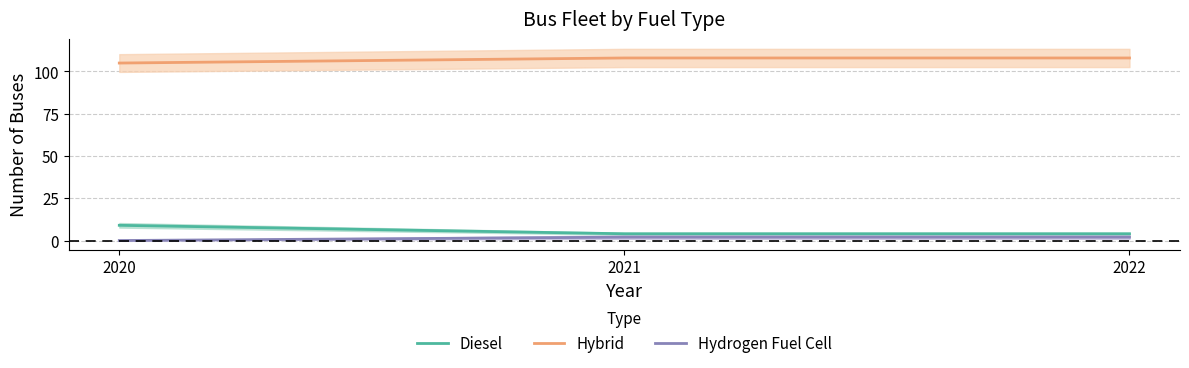

True or false: Hydrogen Fuel Cell has a value of 1 at 2022.

False